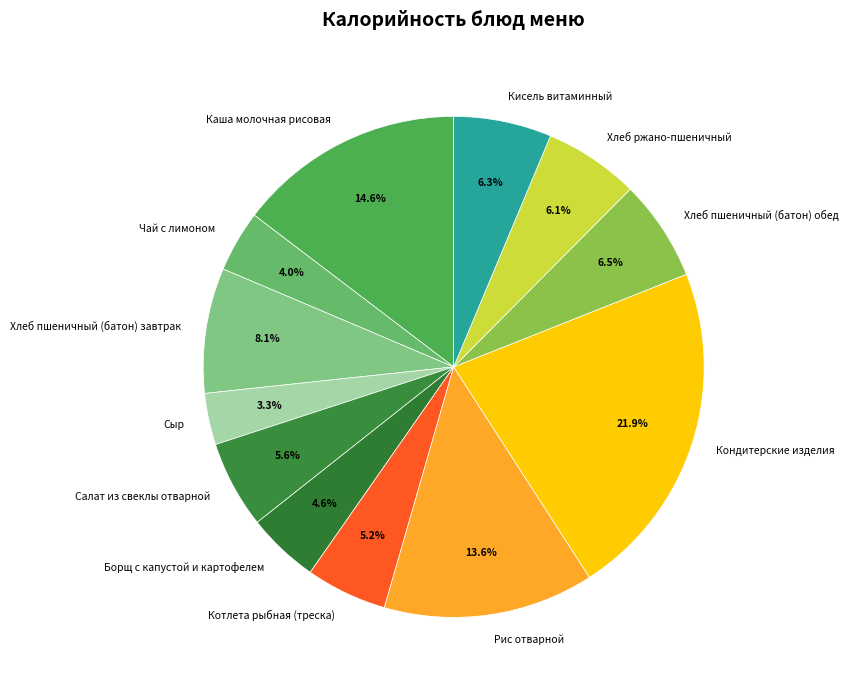

To the nearest percent, what is the difference between the Салат из свеклы отварной and Чай с лимоном slice percentages?

2%